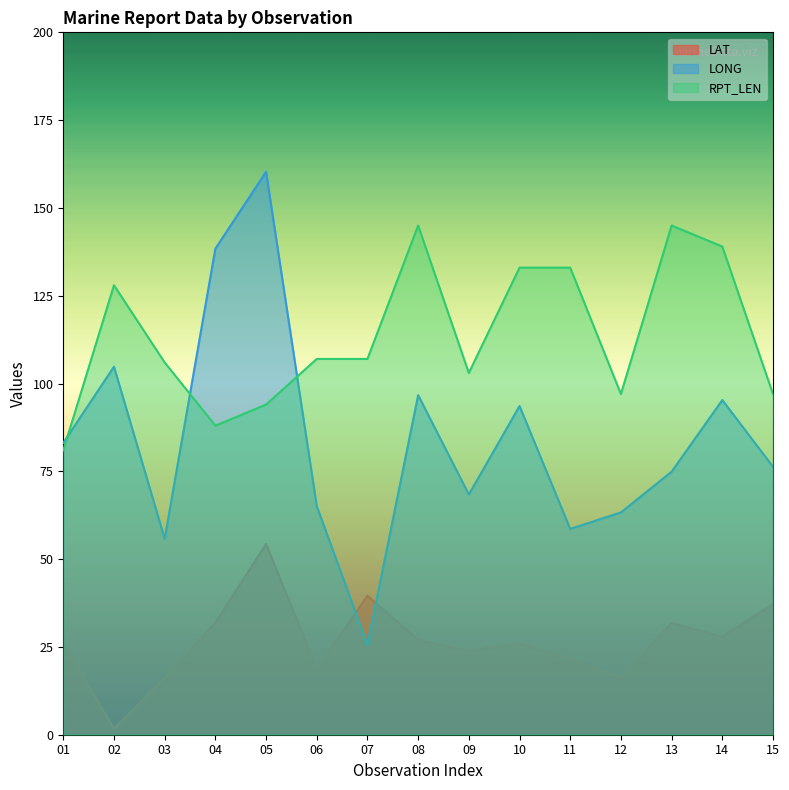

What is the difference between the second highest and second lowest values in the RPT_LEN series?

57.0